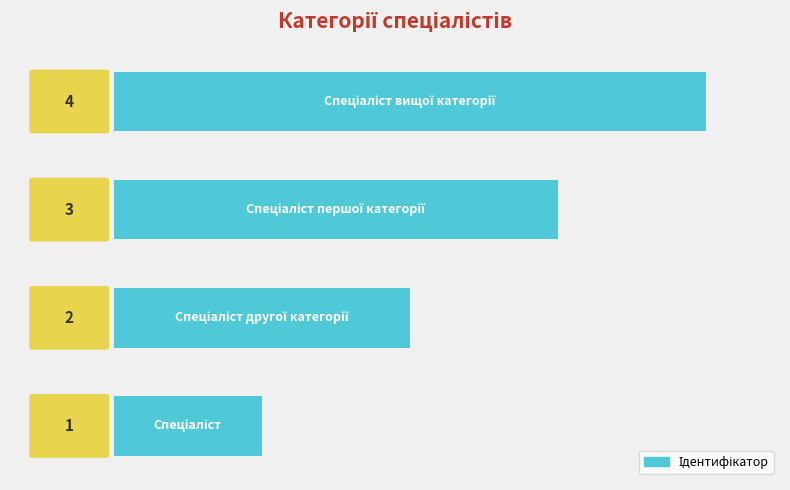

What is the sum of all values?

10